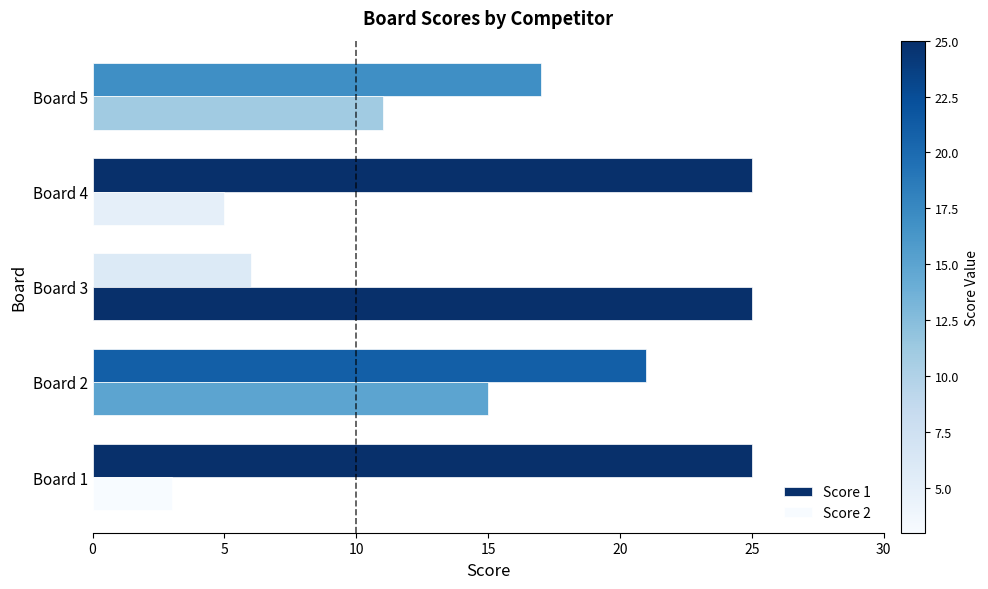

List the series in order of their overall mean, lowest first.

Score 2, Score 1